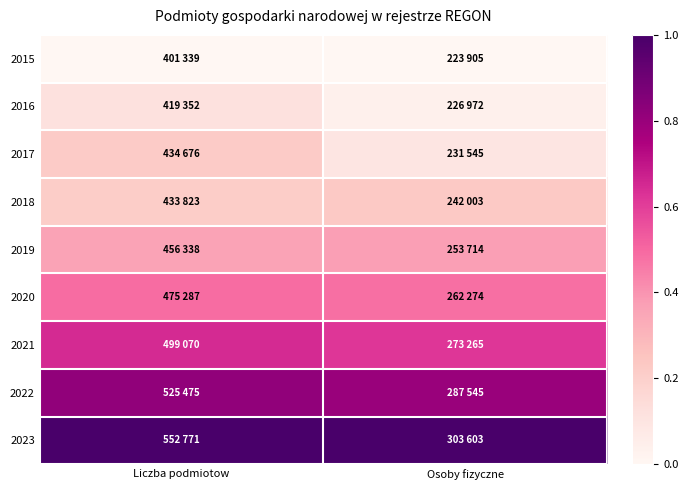

Rank the series by their maximum value, from lowest to highest.

2015, 2016, 2017, 2018, 2019, 2020, 2021, 2022, 2023